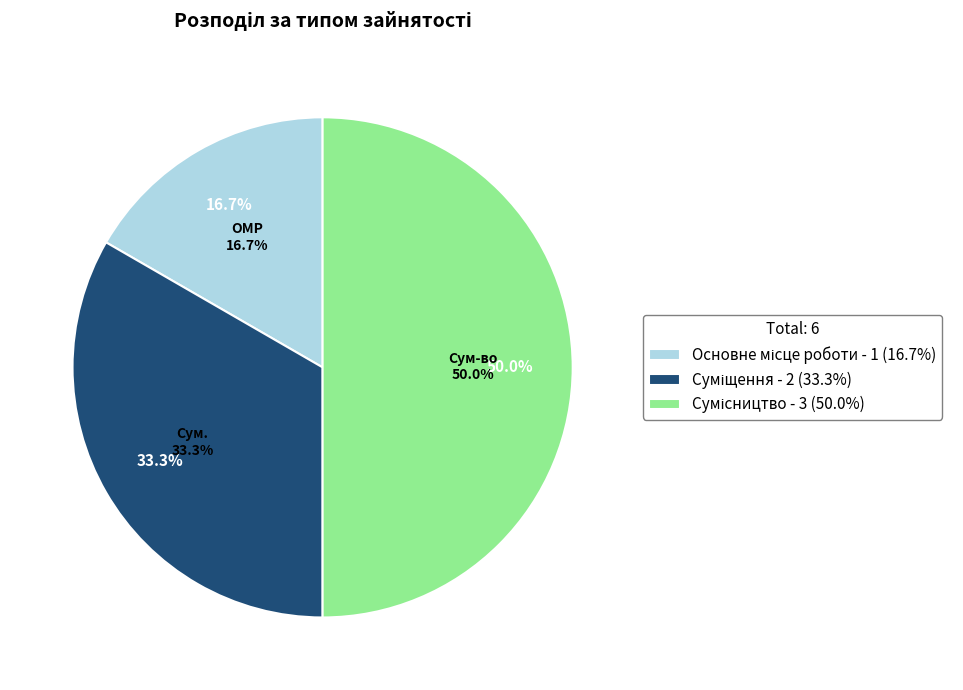

Rank the categories by value from lowest to highest.

Основне місце роботи, Суміщення, Сумісництво